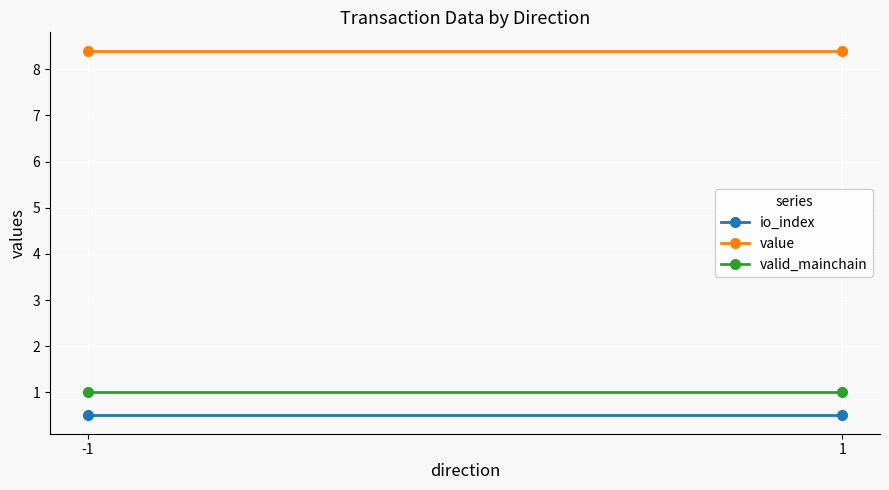

What is the average value of the value series?

8.4